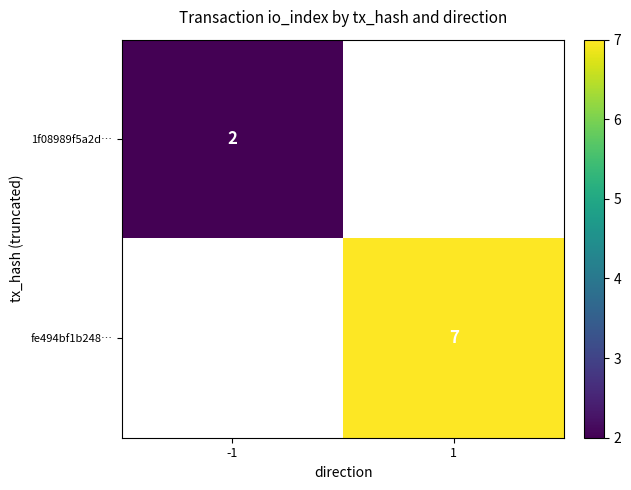

Is it true that fe494bf1b248… equals 5 at 1?

False